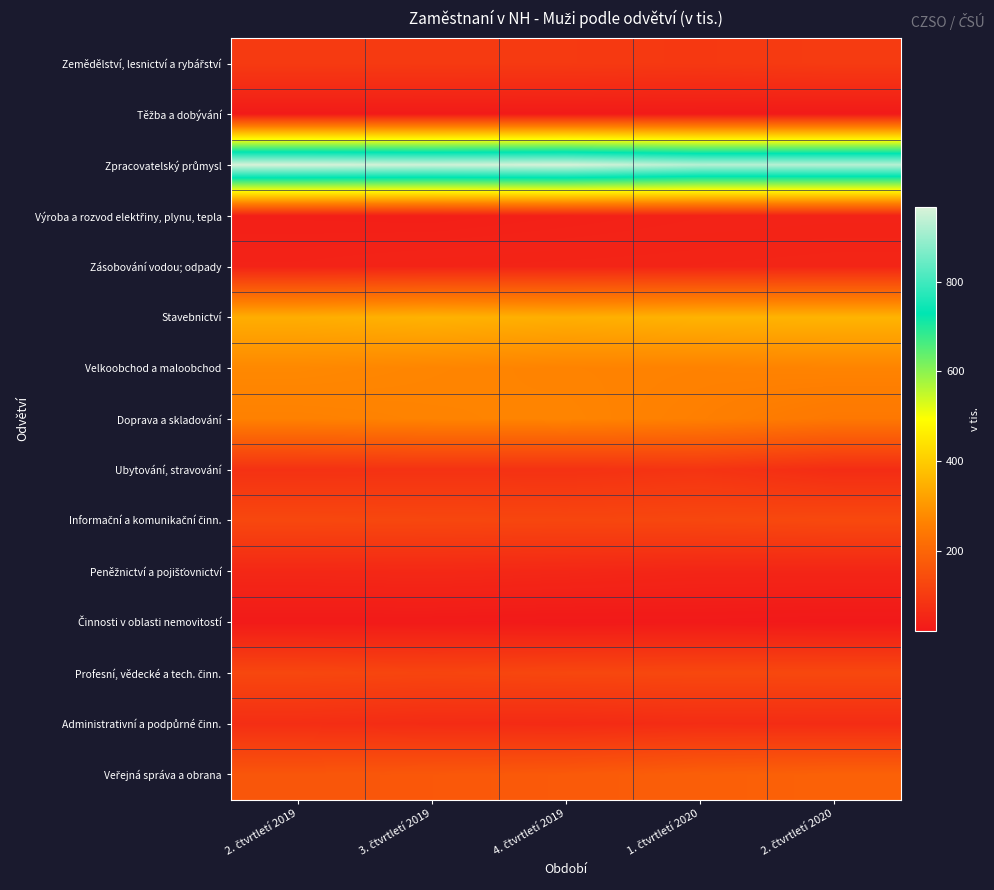

At how many categories does at least one series exceed 72?

5